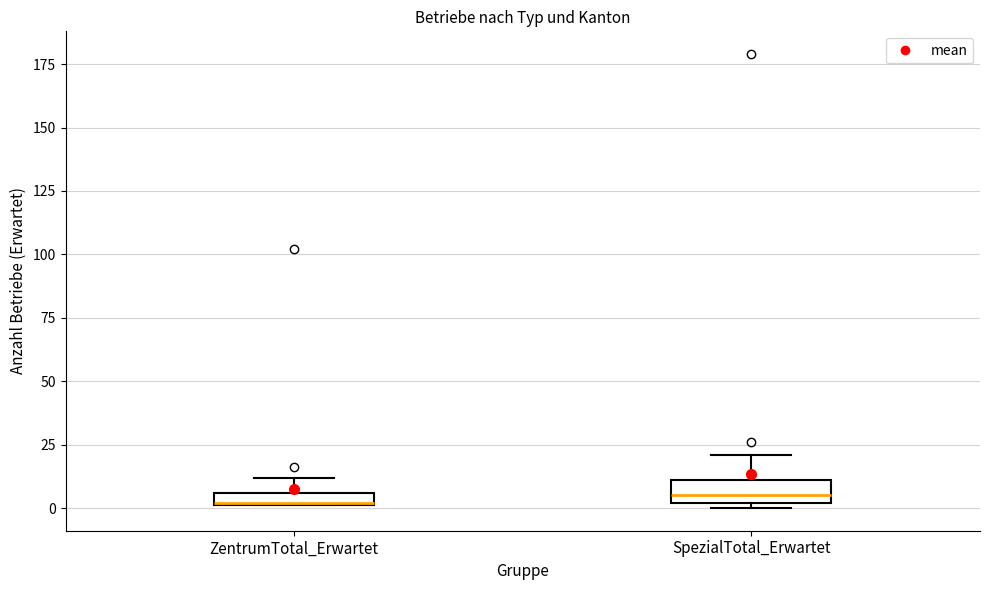

Where is the upper edge of the box for ZentrumTotal_Erwartet on the y-axis? The values are not printed on the chart, so give them approximately, as read against the axis.

5